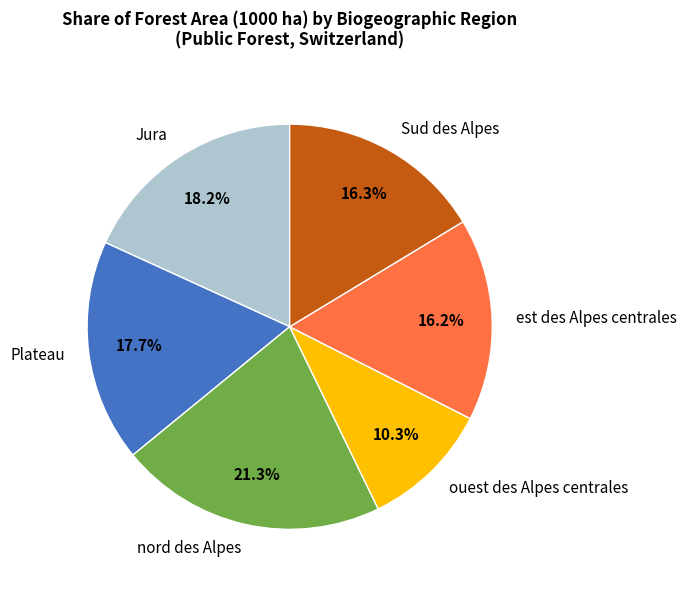

What percentage is NOT represented by ouest des Alpes centrales?

89.7%